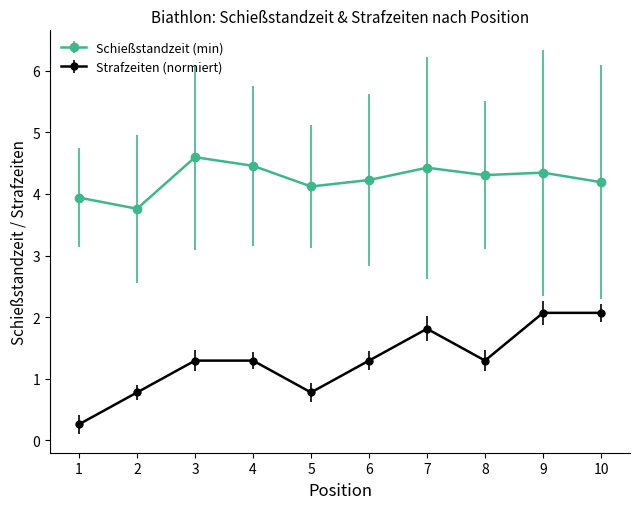

True or false: Strafzeiten (normiert) has more than 0 interior local peaks.

True